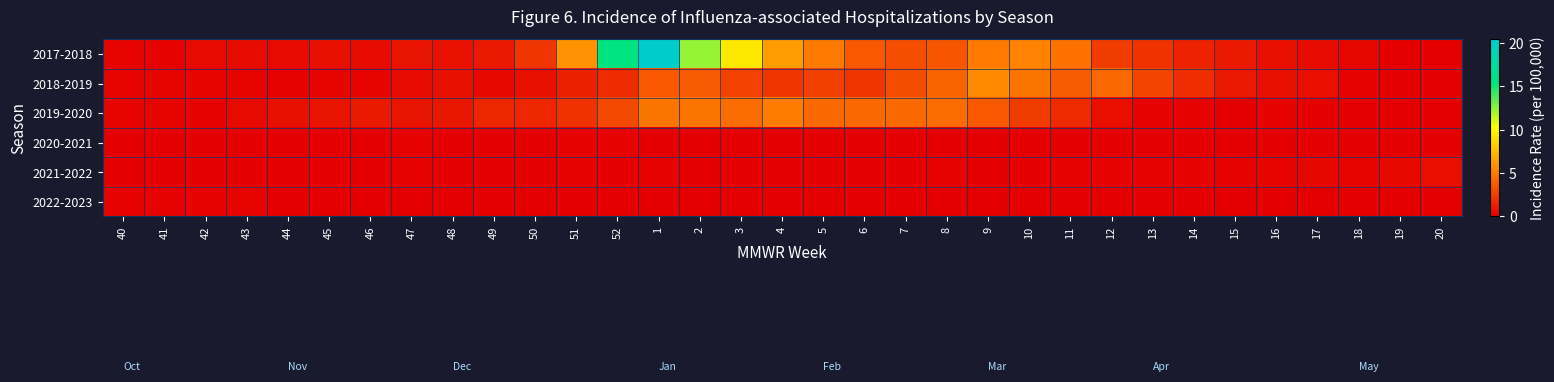

At 42, list the series in order from smallest to largest.

2020-2021, 2021-2022, 2022-2023, 2019-2020, 2018-2019, 2017-2018